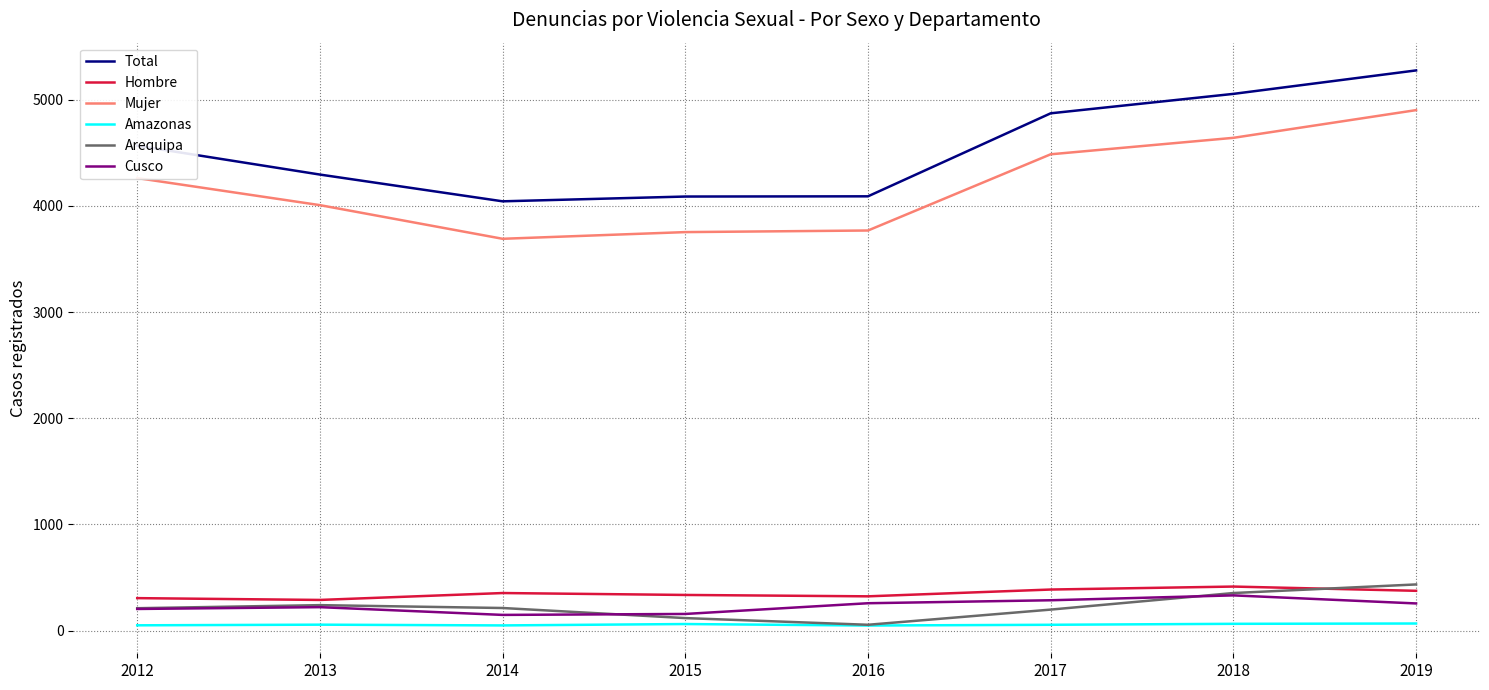

What is the sum of all Mujer values?

33509